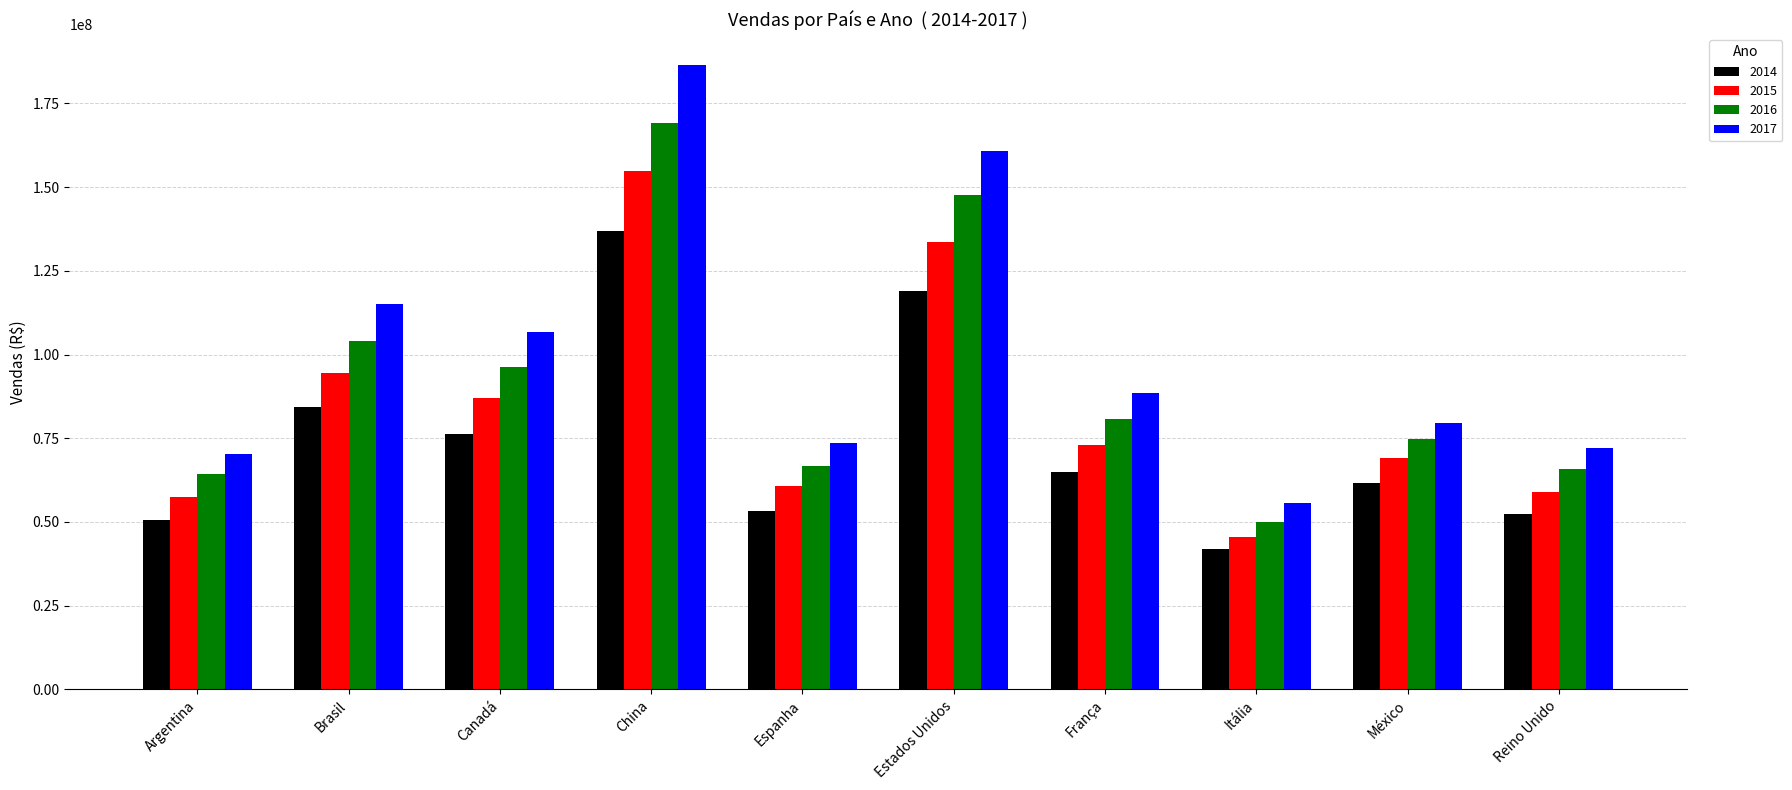

Rank the series by their maximum value, from highest to lowest.

2017, 2016, 2015, 2014